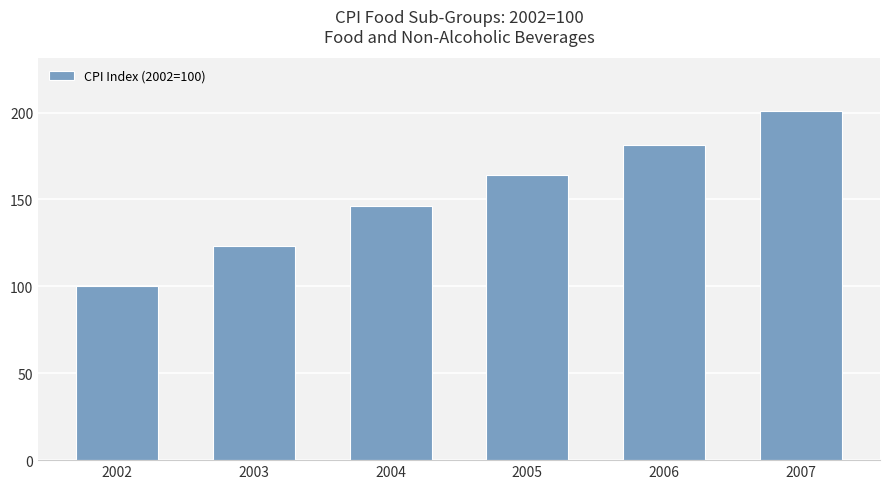

Which category has the highest value across all series?

2007